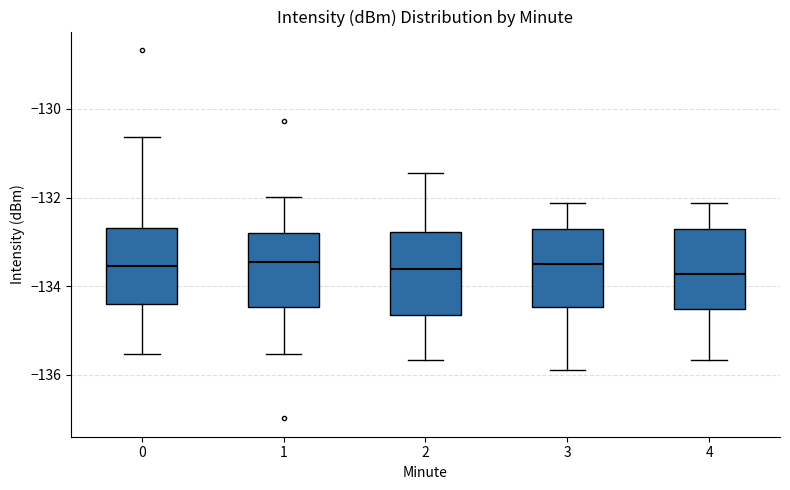

Reading left to right, transcribe this box plot: for each box, give where its median line is, the range the box spans, and where its two whiskers end, as read against the y-axis. The values are not printed on the chart, so give them approximately, as read against the axis.

0: median -133.6, box -134.4 to -132.6, whiskers -135.6 to -130.6
1: median -133.4, box -134.4 to -132.8, whiskers -135.6 to -132.0
2: median -133.6, box -134.6 to -132.8, whiskers -135.6 to -131.4
3: median -133.6, box -134.4 to -132.6, whiskers -135.8 to -132.2
4: median -133.8, box -134.6 to -132.6, whiskers -135.6 to -132.2